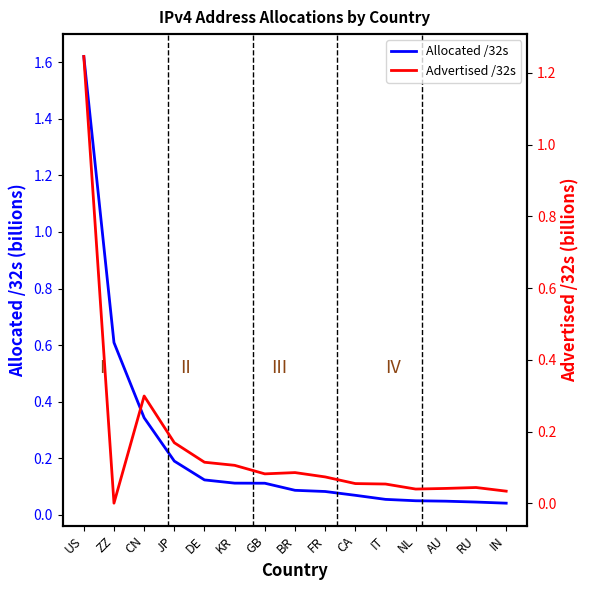

At which category is the sum across all series the highest?

US